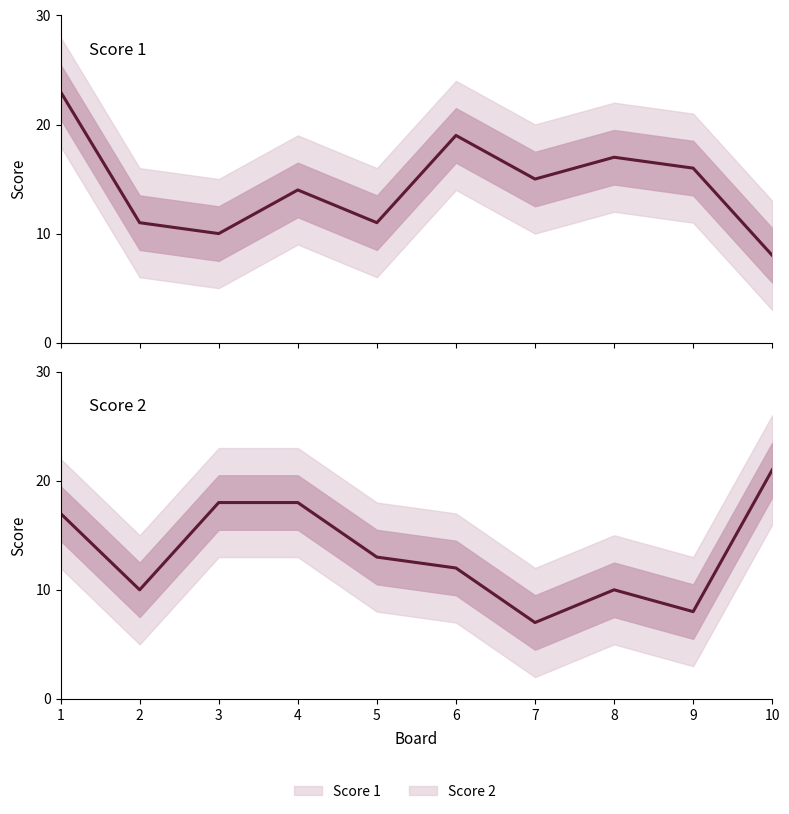

True or false: Score 1 and Score 2 cross at least once.

True